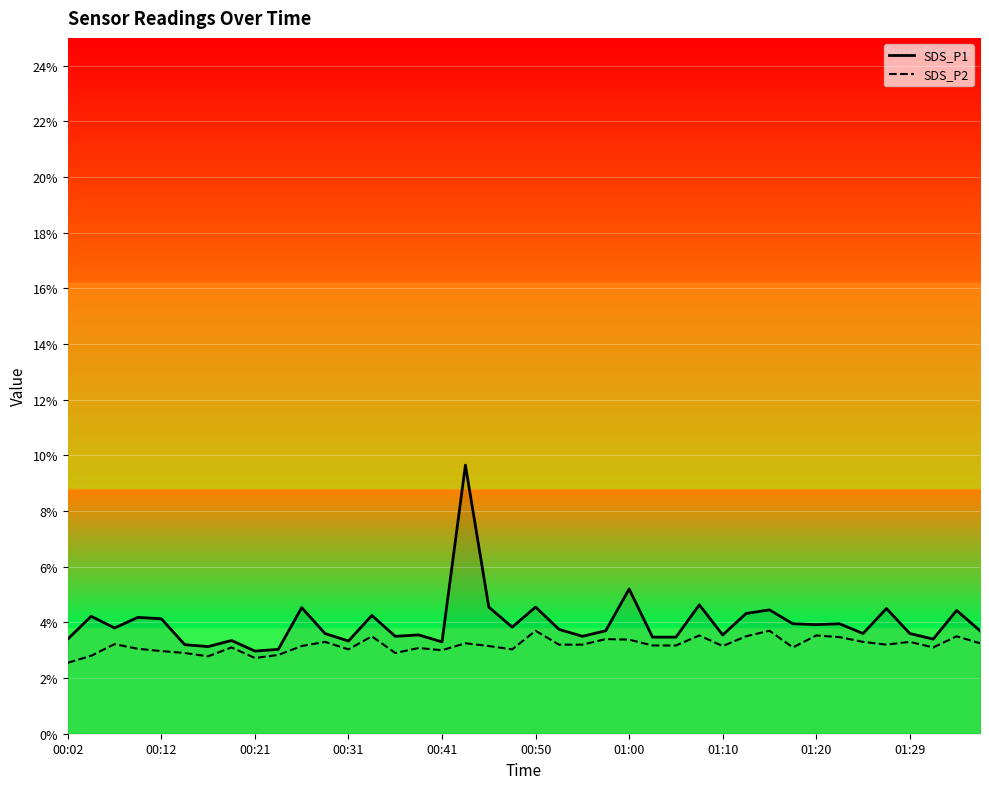

How many lines are shown in the chart?

2